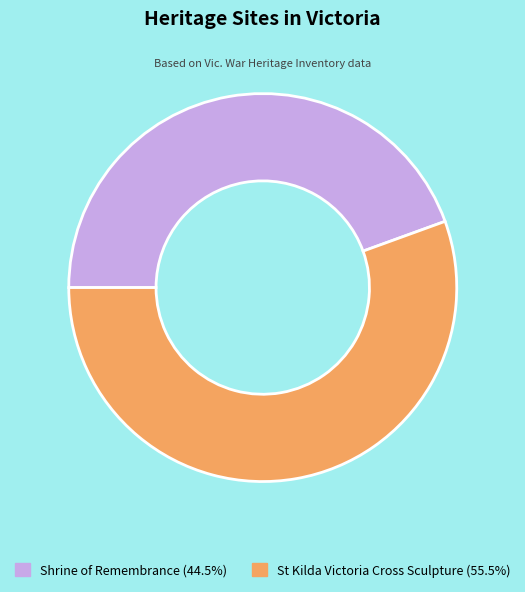

Which slice is the largest?

St Kilda Victoria Cross Sculpture